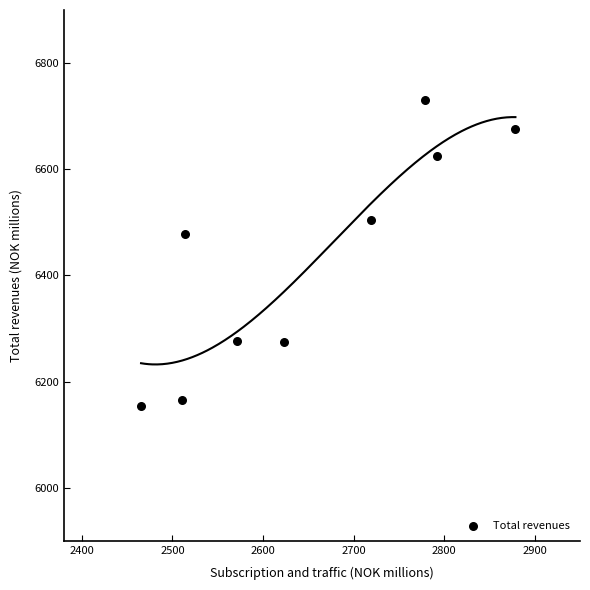

What is the average Y value?

6431.2